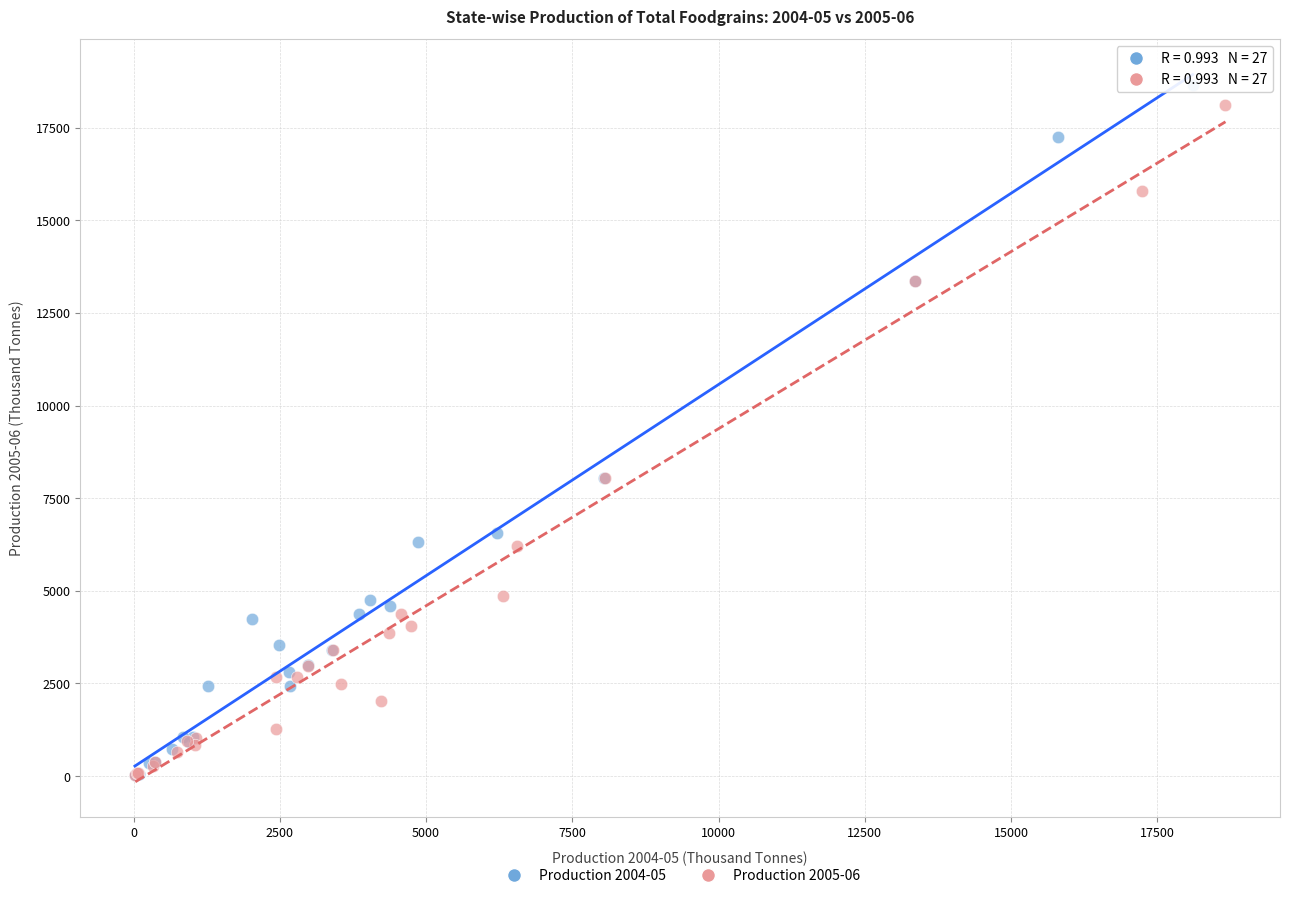

Which series has the largest Y range (max minus min)?

Production 2004-05